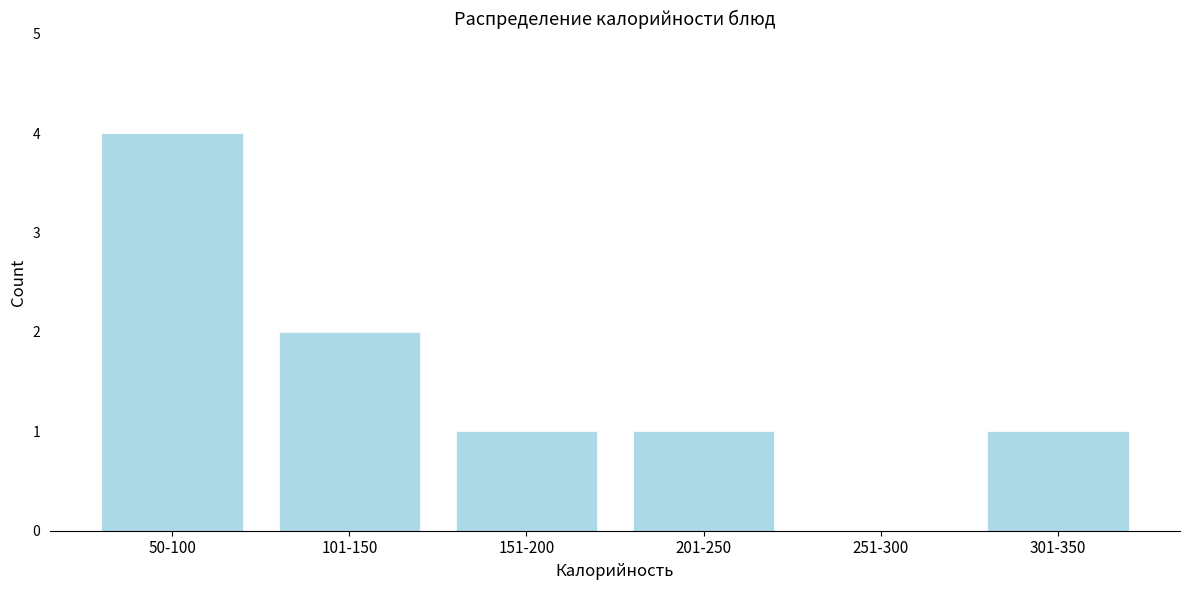

Reading right to left, list all the values displayed in this chart.

301-350=1	251-300=0	201-250=1	151-200=1	101-150=2	50-100=4